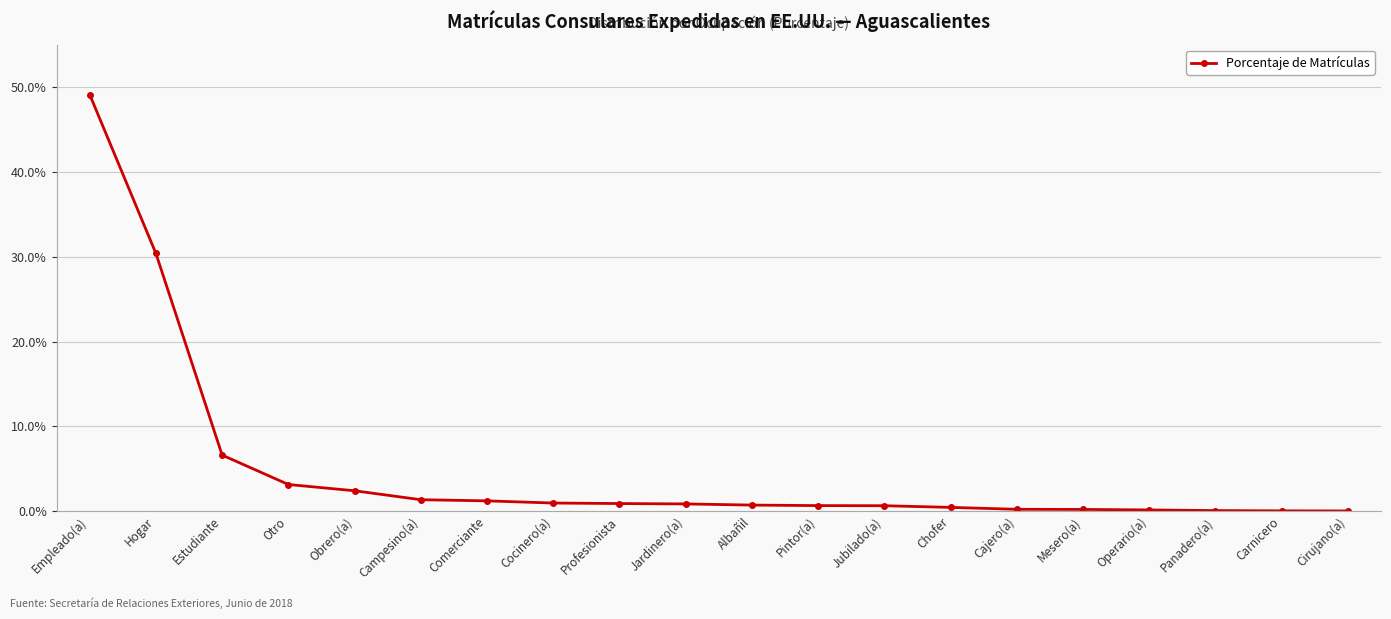

Reading right to left, list all the values displayed in this chart.

Cirujano(a)=0.0	Carnicero=0.0	Panadero(a)=0.0	Operario(a)=0.0	Mesero(a)=0.0	Cajero(a)=0.0	Chofer=0.0	Jubilado(a)=0.0	Pintor(a)=0.0	Albañil=0.0	Jardinero(a)=0.0	Profesionista=0.0	Cocinero(a)=0.0	Comerciante=0.0	Campesino(a)=0.0	Obrero(a)=0.0	Otro=0.0	Estudiante=0.1	Hogar=0.3	Empleado(a)=0.5